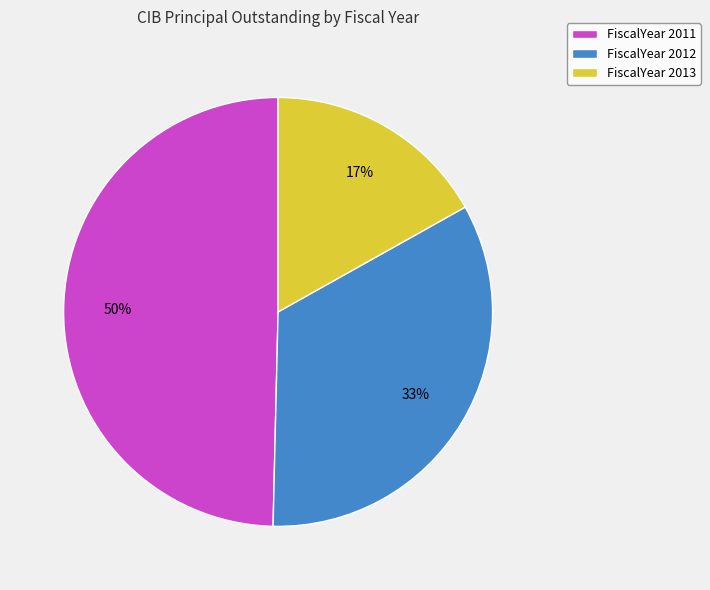

Which category has the smallest portion of the pie?

FiscalYear 2013